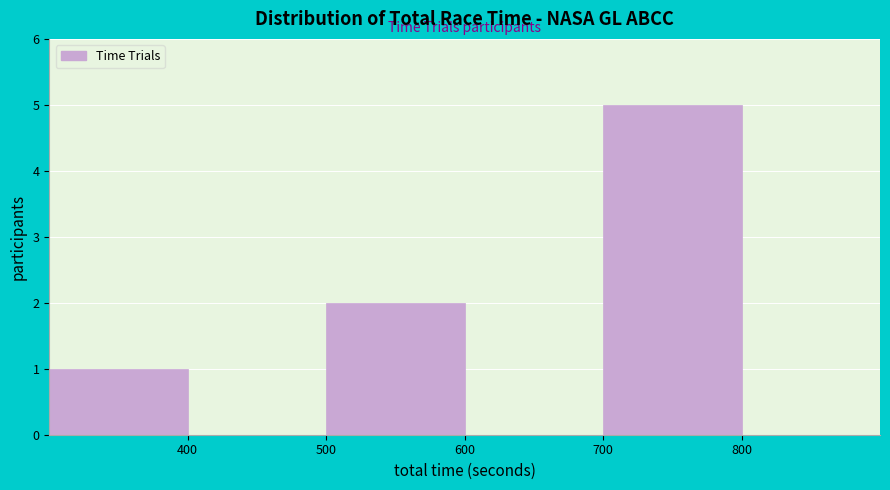

Over which range of the x-axis is the bar tallest?

700 to 800